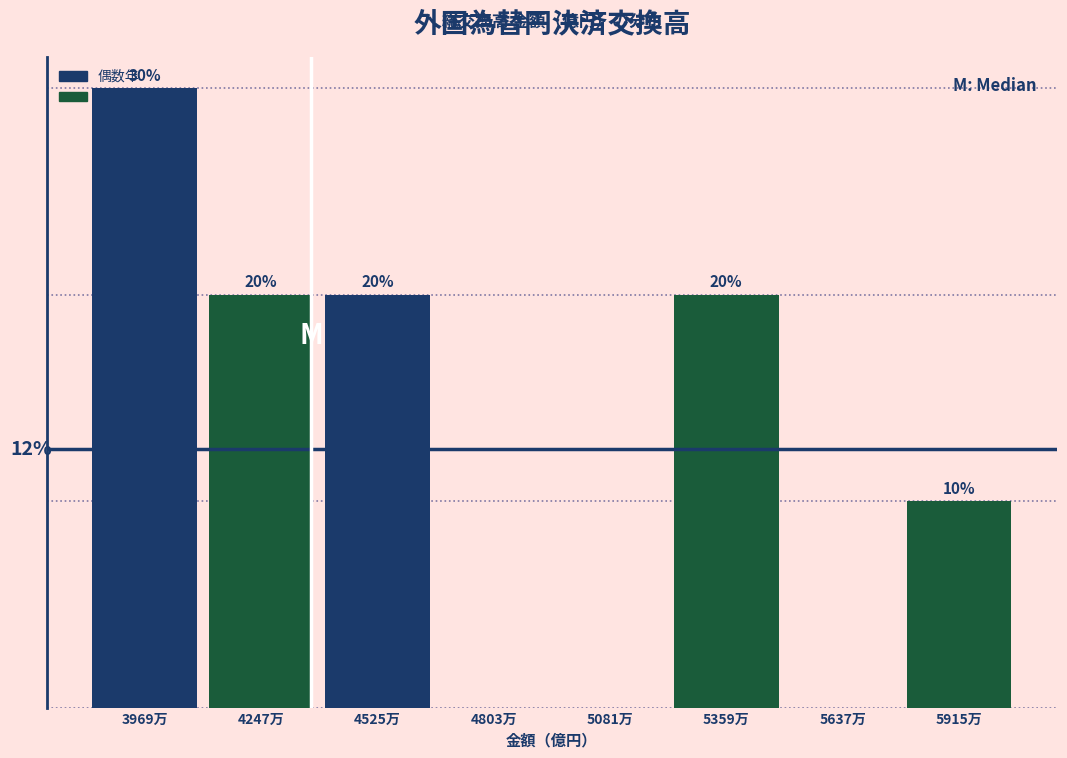

Are the bars horizontal?

No